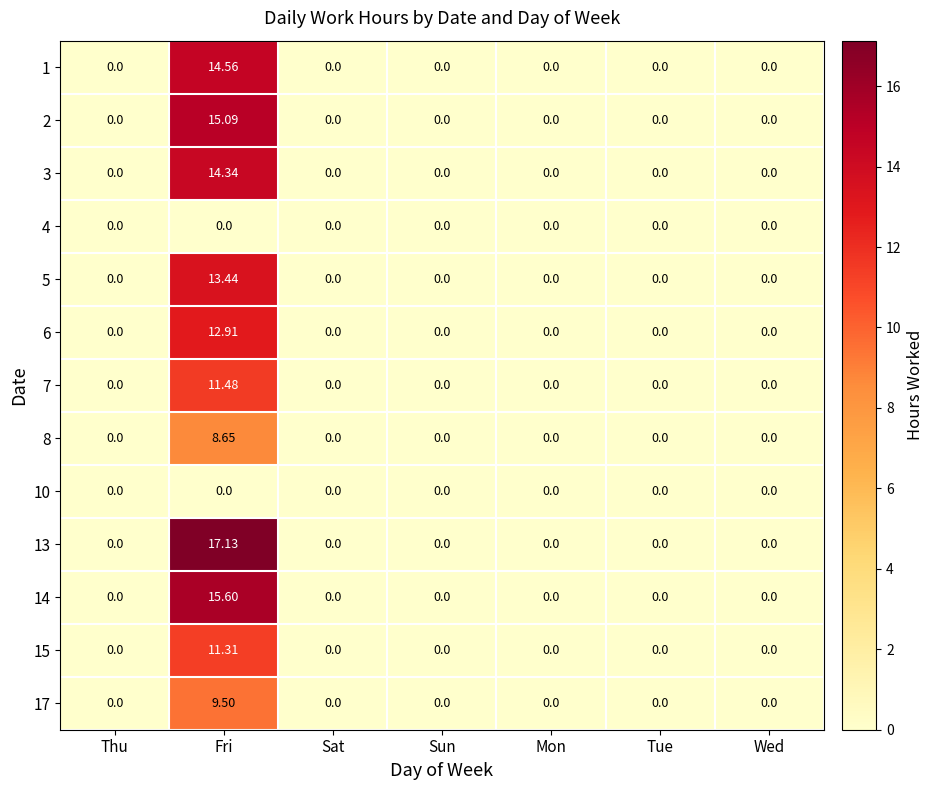

Which series has the largest range (max minus min)?

13